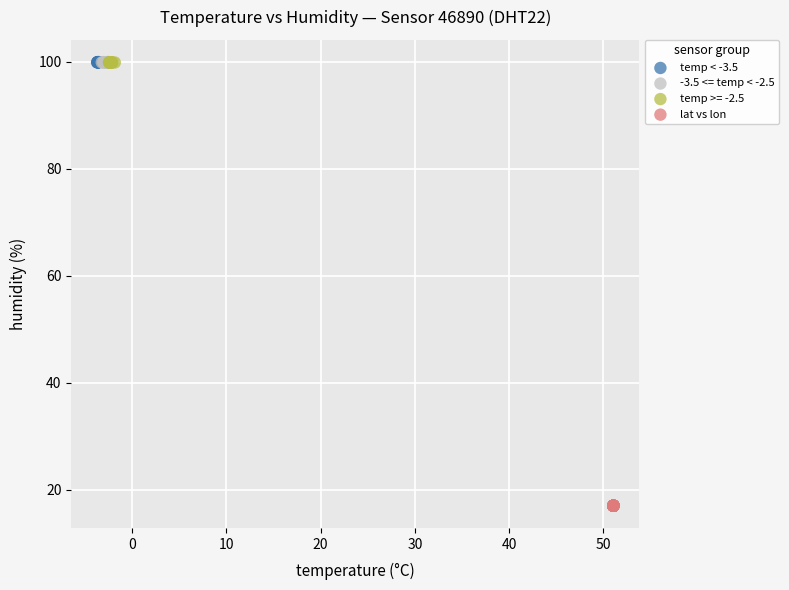

Which series reaches the minimum Y coordinate?

lat vs lon